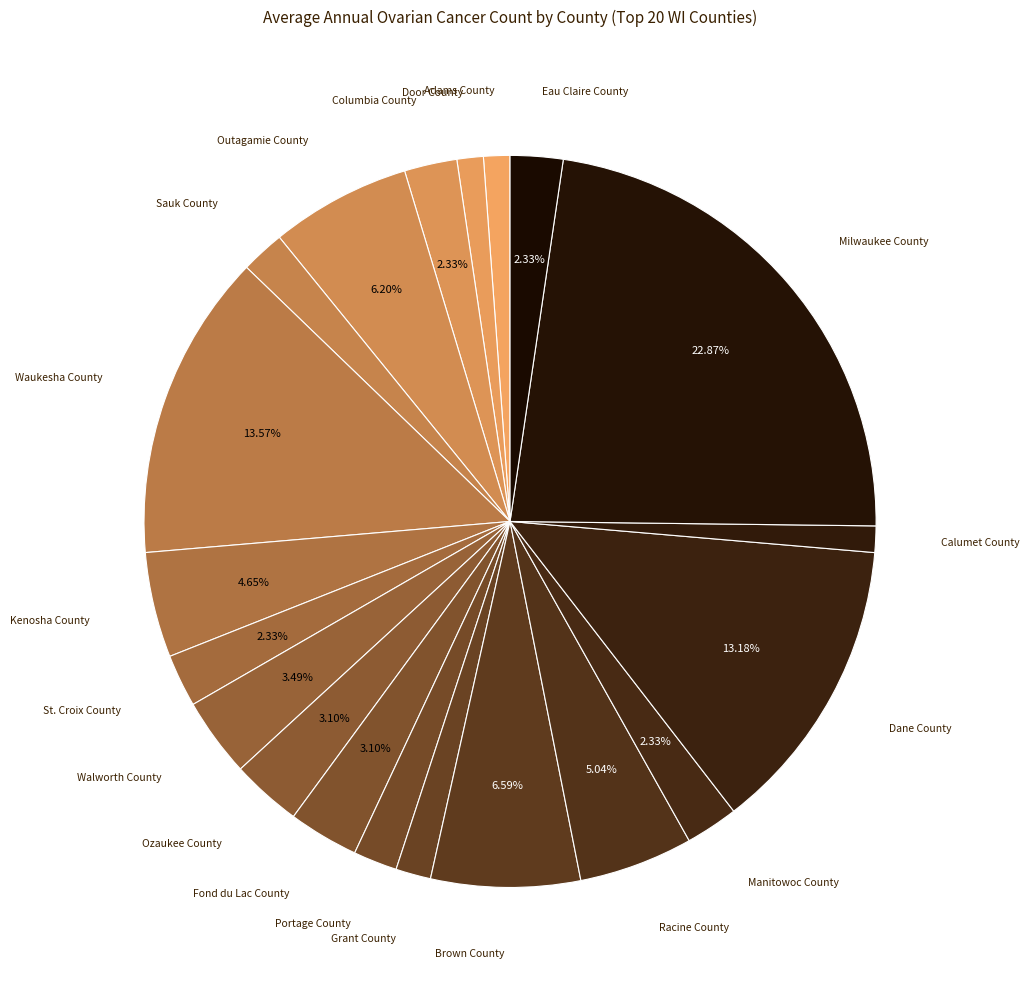

How many slices are in this pie chart?

20